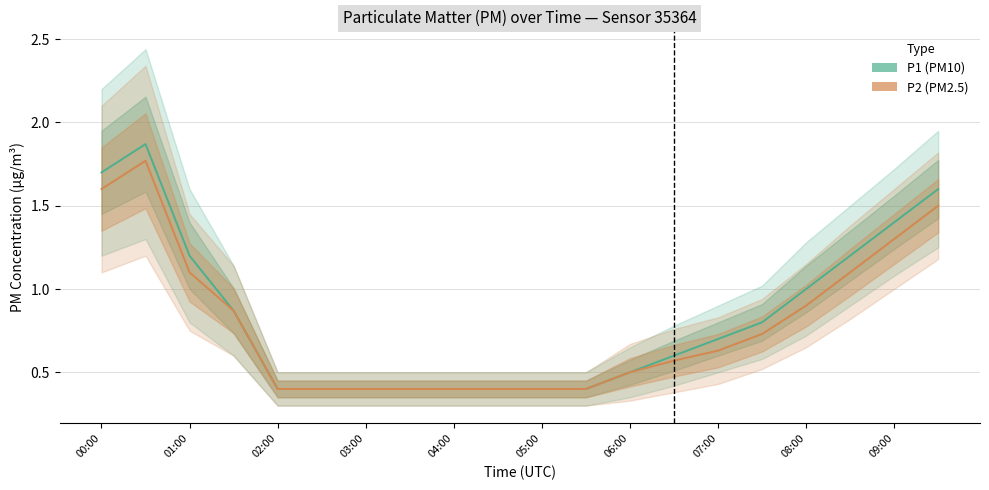

Between 07:00 and 09:00, which series saw the biggest shift?

P1